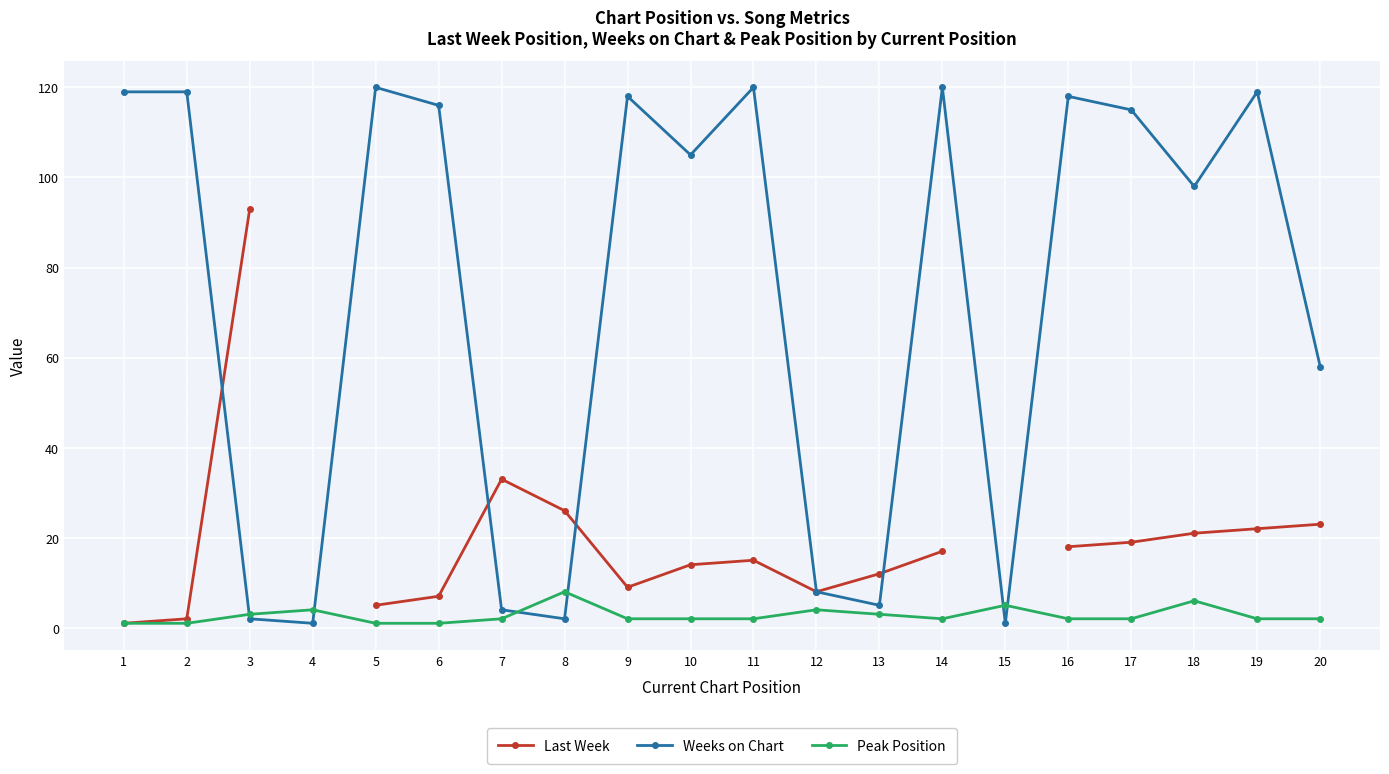

After their last crossing, which series has the higher values: Last Week or Weeks on Chart?

Weeks on Chart